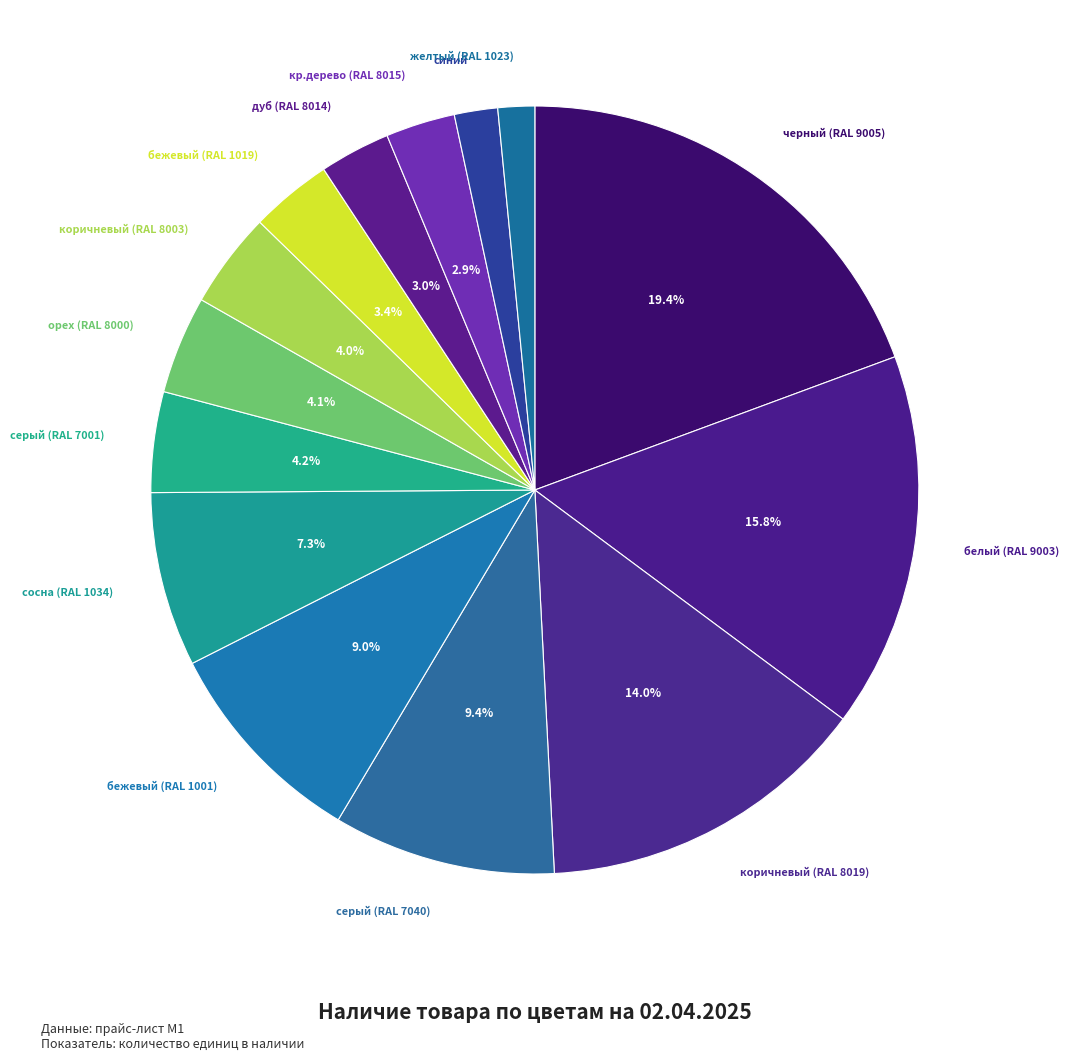

Count the number of slices in the pie.

14